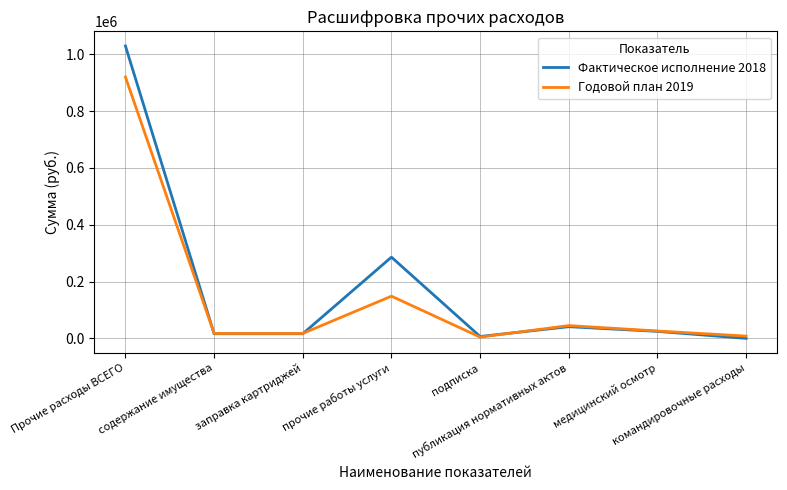

Rank the series at прочие работы услуги from lowest to highest value.

Годовой план 2019, Фактическое исполнение 2018